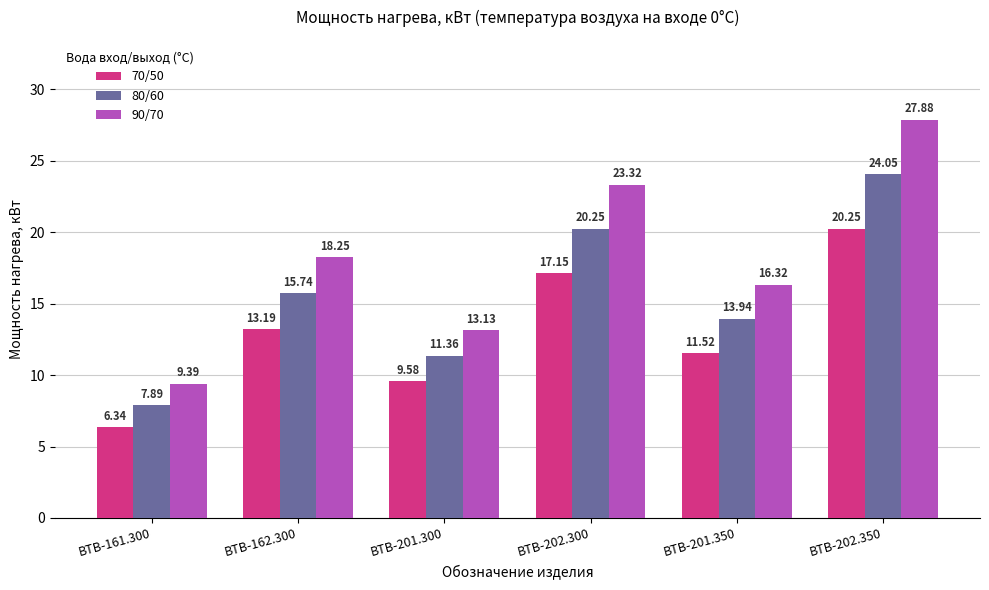

What is the difference between the highest and lowest values at ВТВ-201.350?

4.8